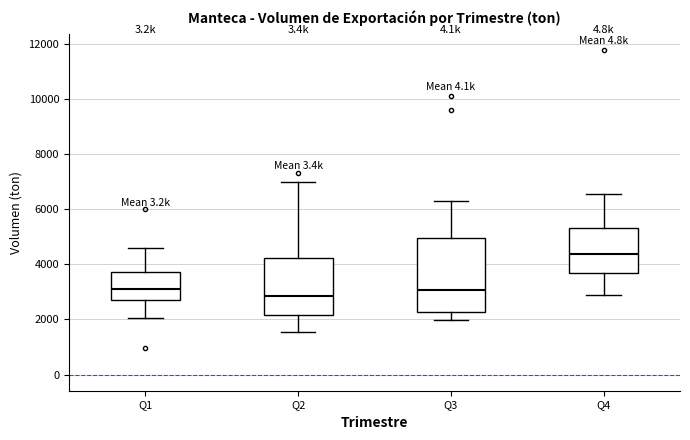

Reading left to right, transcribe this box plot: for each box, give where its median line is, the range the box spans, and where its two whiskers end, as read against the y-axis. The values are not printed on the chart, so give them approximately, as read against the axis.

Q1: median 3200, box 2600 to 3800, whiskers 2000 to 4600
Q2: median 2800, box 2200 to 4200, whiskers 1600 to 7000
Q3: median 3000, box 2200 to 5000, whiskers 2000 to 6200
Q4: median 4400, box 3600 to 5400, whiskers 2800 to 6600